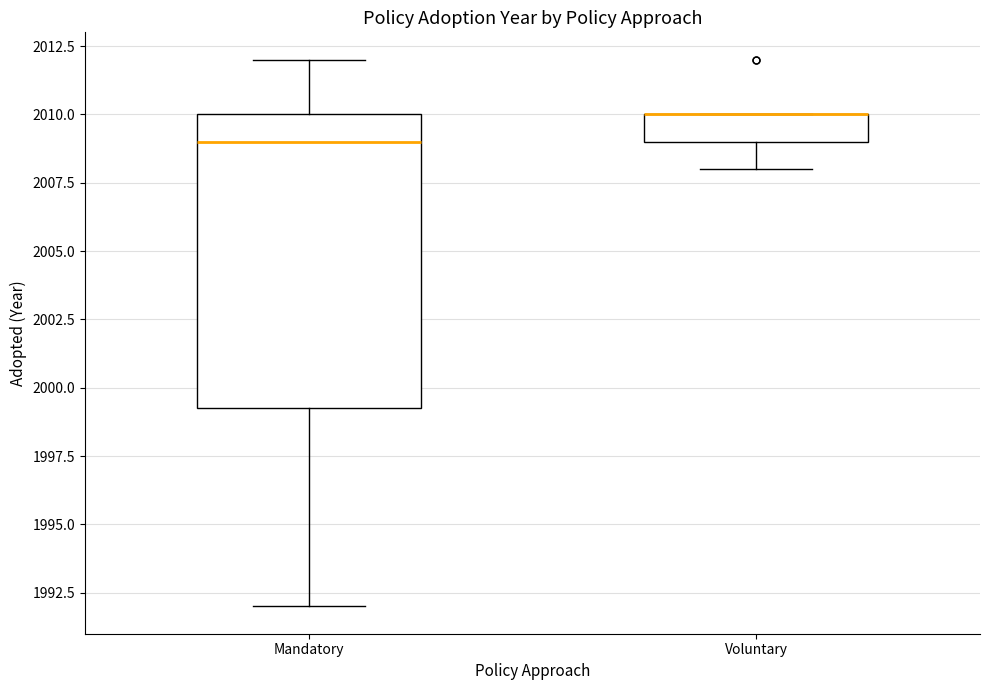

Where is the upper edge of the box for Mandatory on the y-axis? The values are not printed on the chart, so give them approximately, as read against the axis.

2010.0